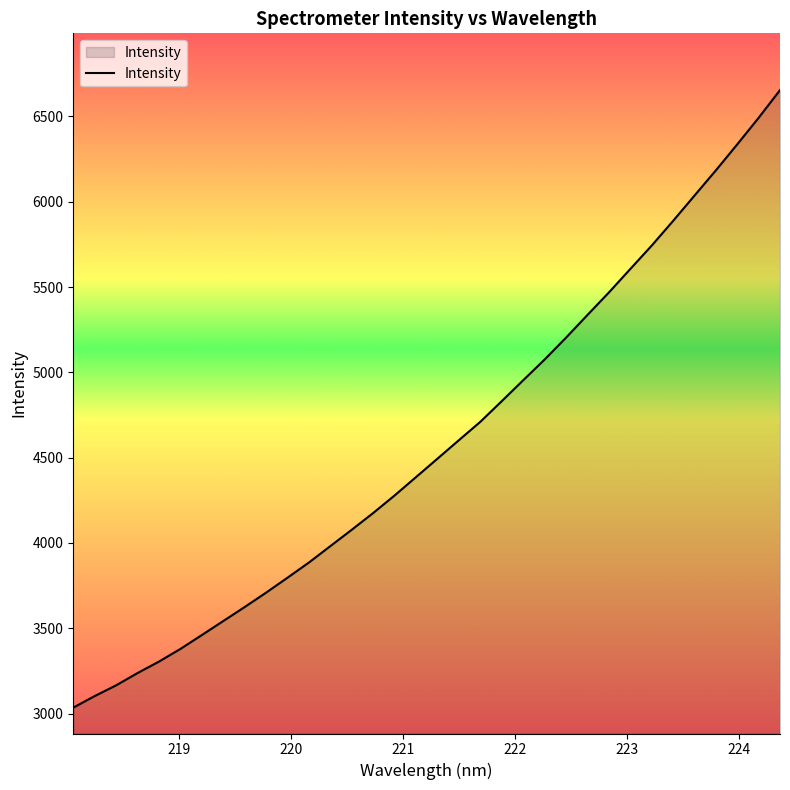

What is the smallest value displayed?

3034.7